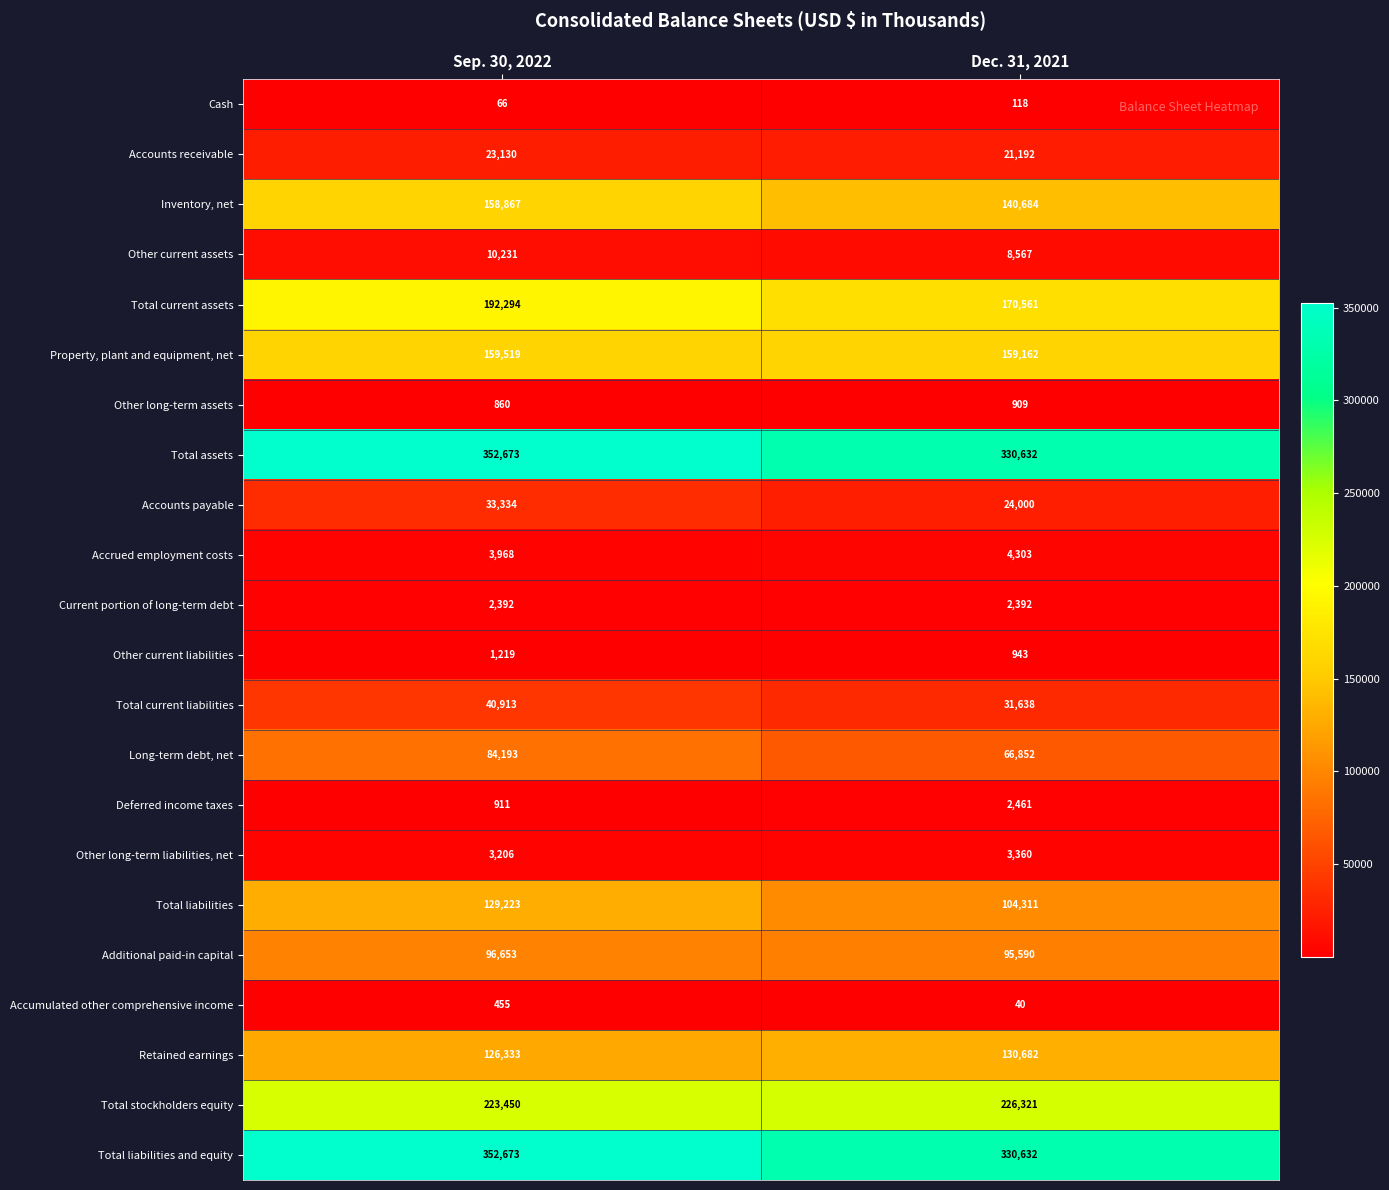

At which category does the chart reach its peak across all series?

Sep. 30, 2022